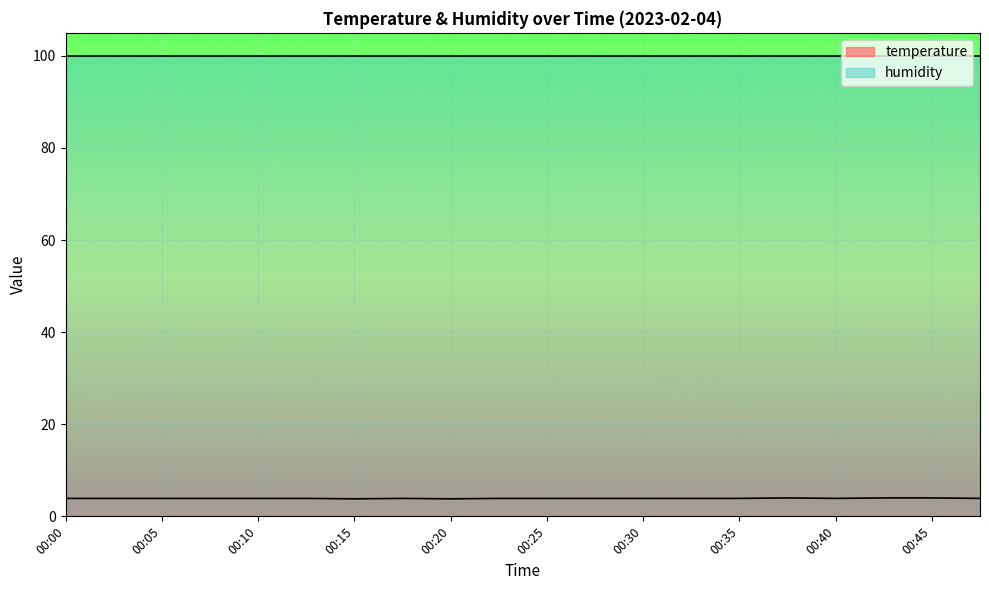

List the labels in order of value, largest first.

00:37, 00:42, 00:45, 00:00, 00:03, 00:05, 00:08, 00:10, 00:13, 00:18, 00:22, 00:25, 00:27, 00:30, 00:32, 00:35, 00:40, 00:47, 00:15, 00:20